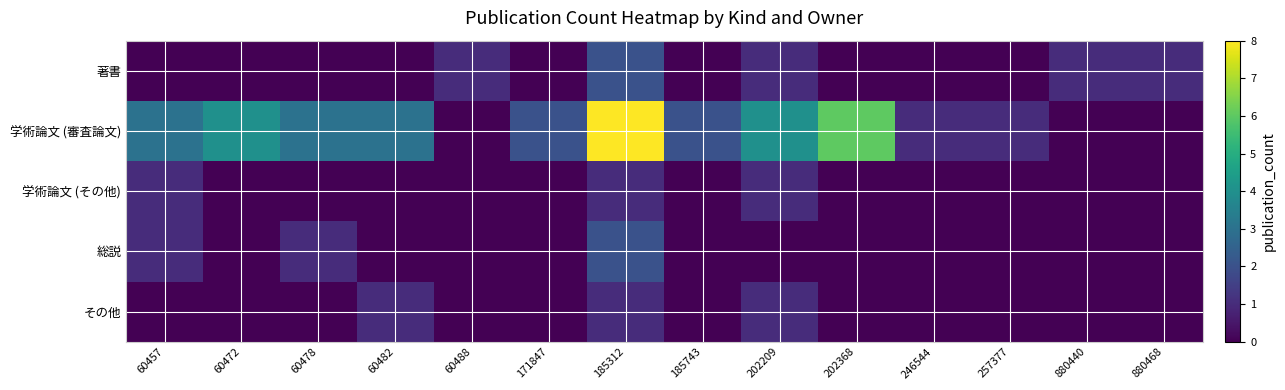

Which series has the largest total across all categories?

学術論文 (審査論文)